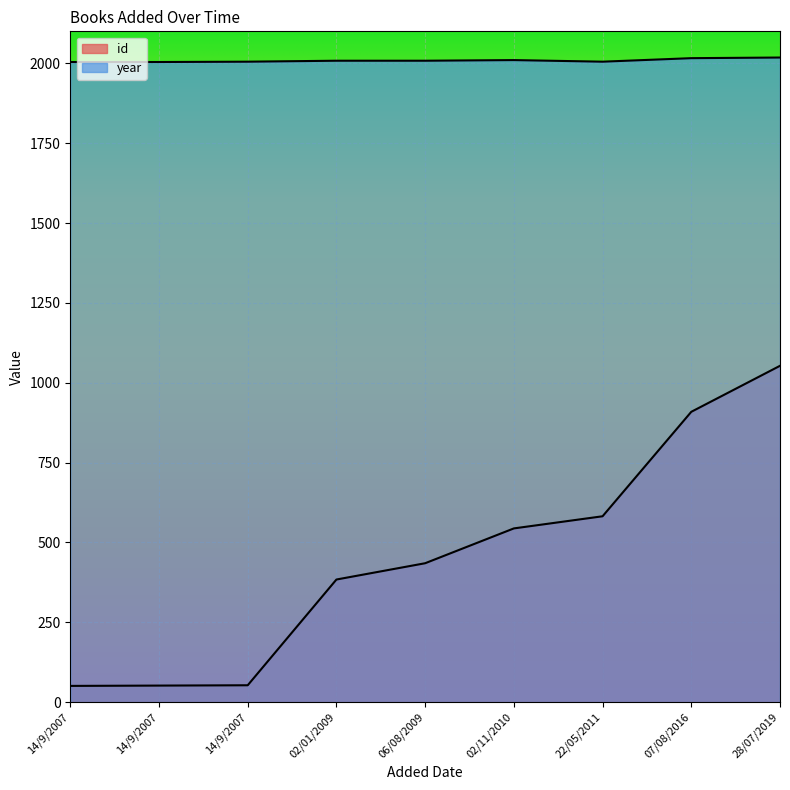

The value of year at 02/11/2010 is 2010. True or false?

True